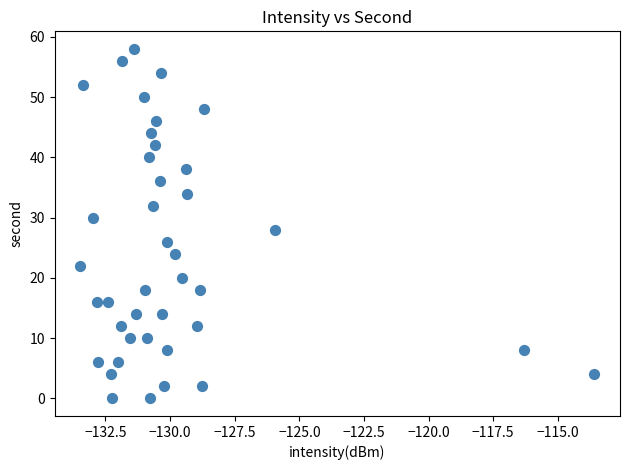

How many points are shown in the scatter plot?

40